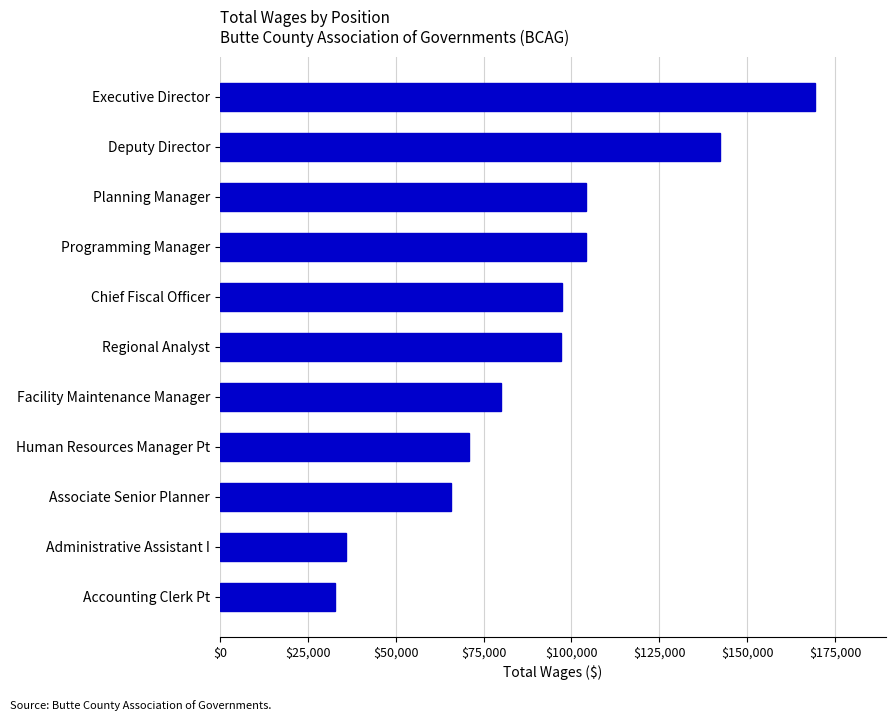

What is the change in value from Programming Manager to Chief Fiscal Officer?

-6816